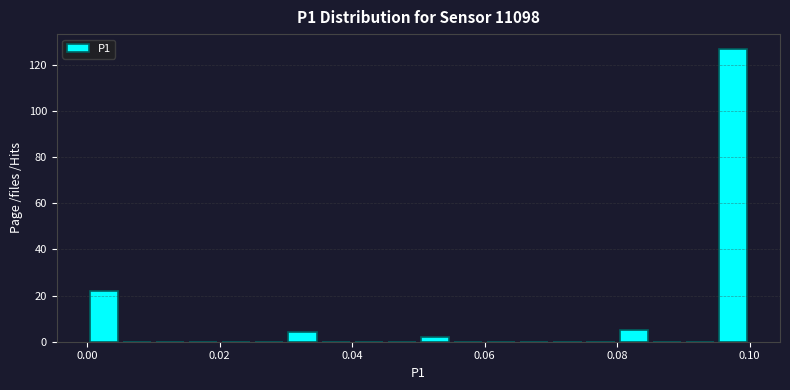

Around what value on the x-axis is the tallest bar? Give the approximate position of its centre, as read against the axis.

0.098